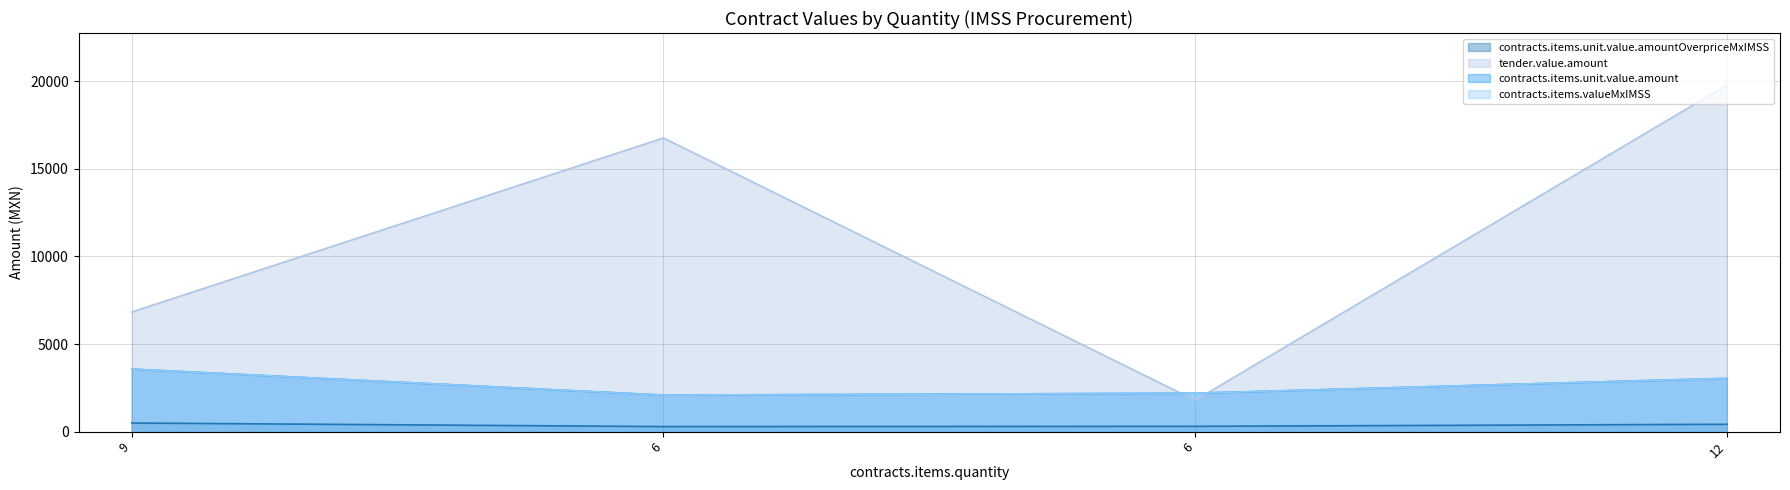

At which category is the sum across all series the highest?

12